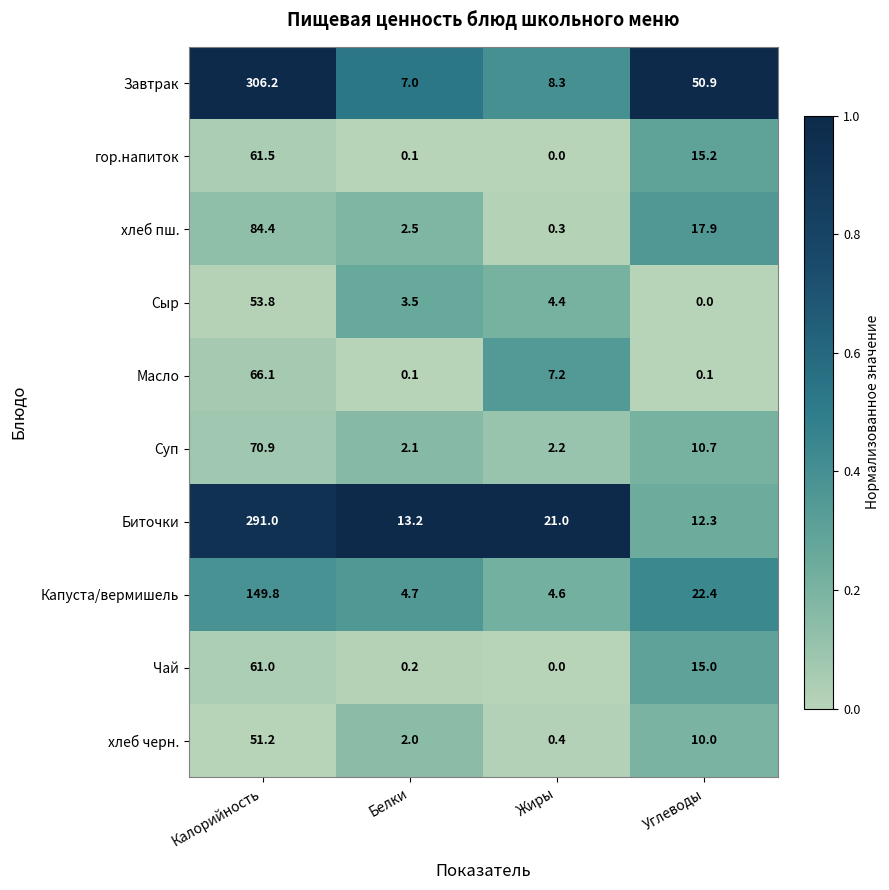

Which series has the largest total across all categories?

Завтрак